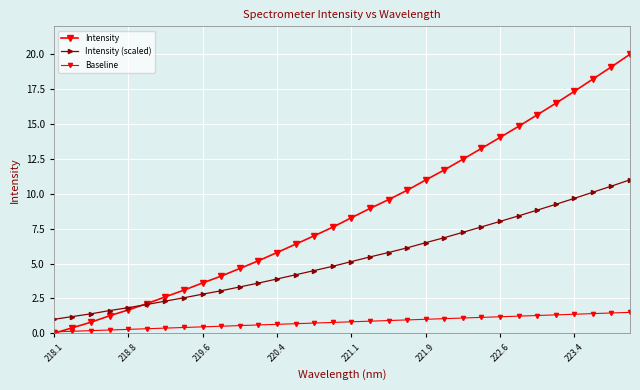

How many values in Intensity are above zero?

31